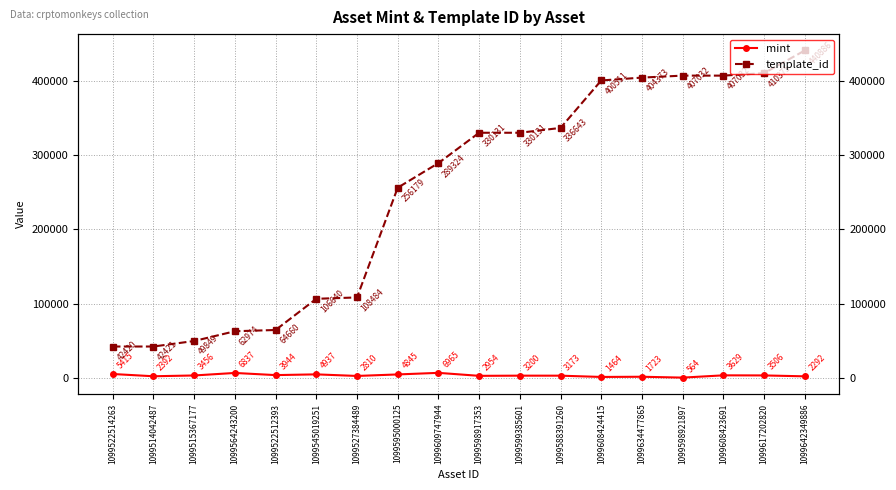

How many interior local peaks does the mint series have?

6